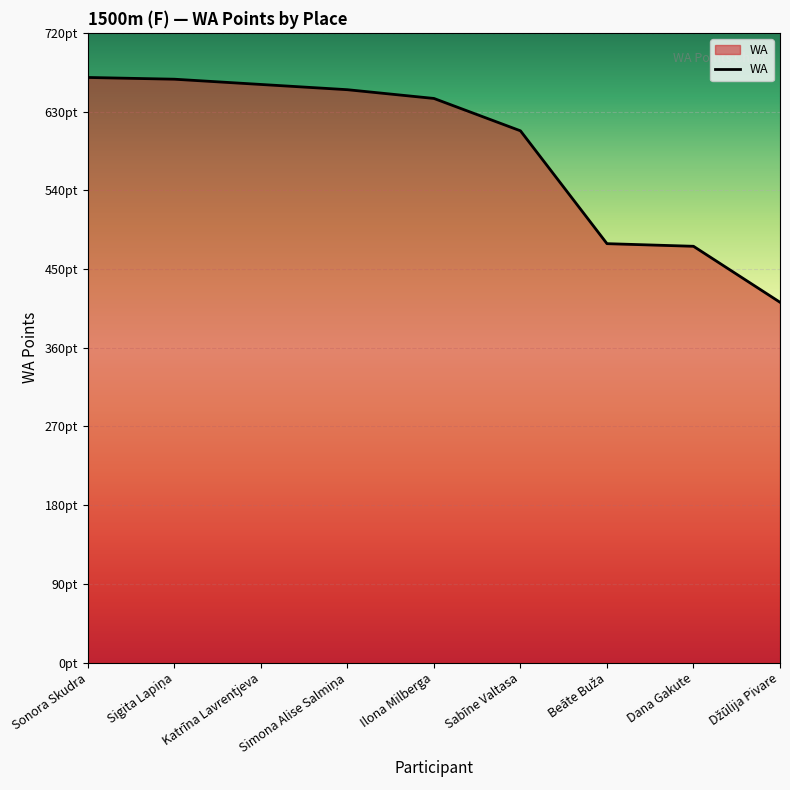

What is the label of the 2nd point from the left?

Sigita Lapiņa